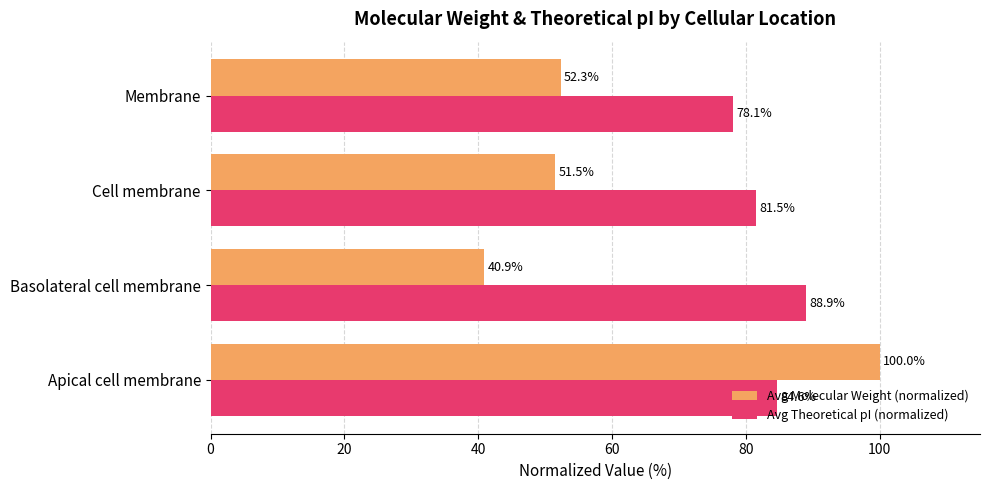

At which category is the sum across all series the highest?

Apical cell membrane